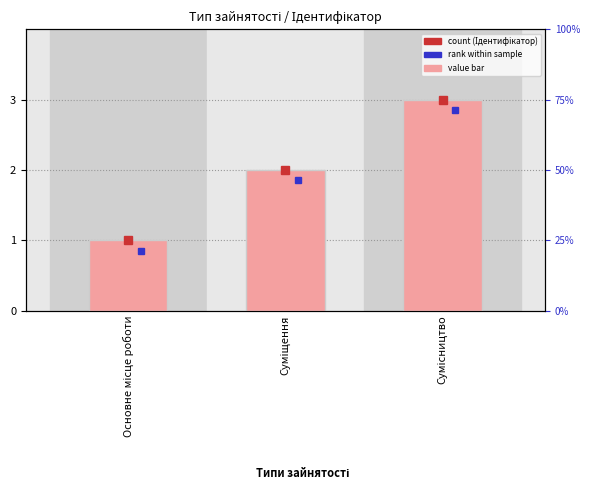

Where does the data first go above 2?

Сумісництво